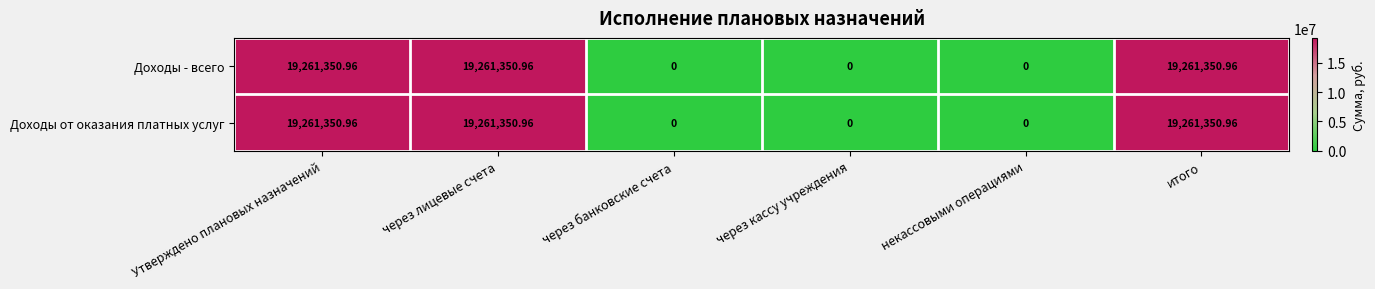

Is the value of Доходы от оказания платных услуг at некассовыми операциями greater than the value of Доходы - всего at итого?

No